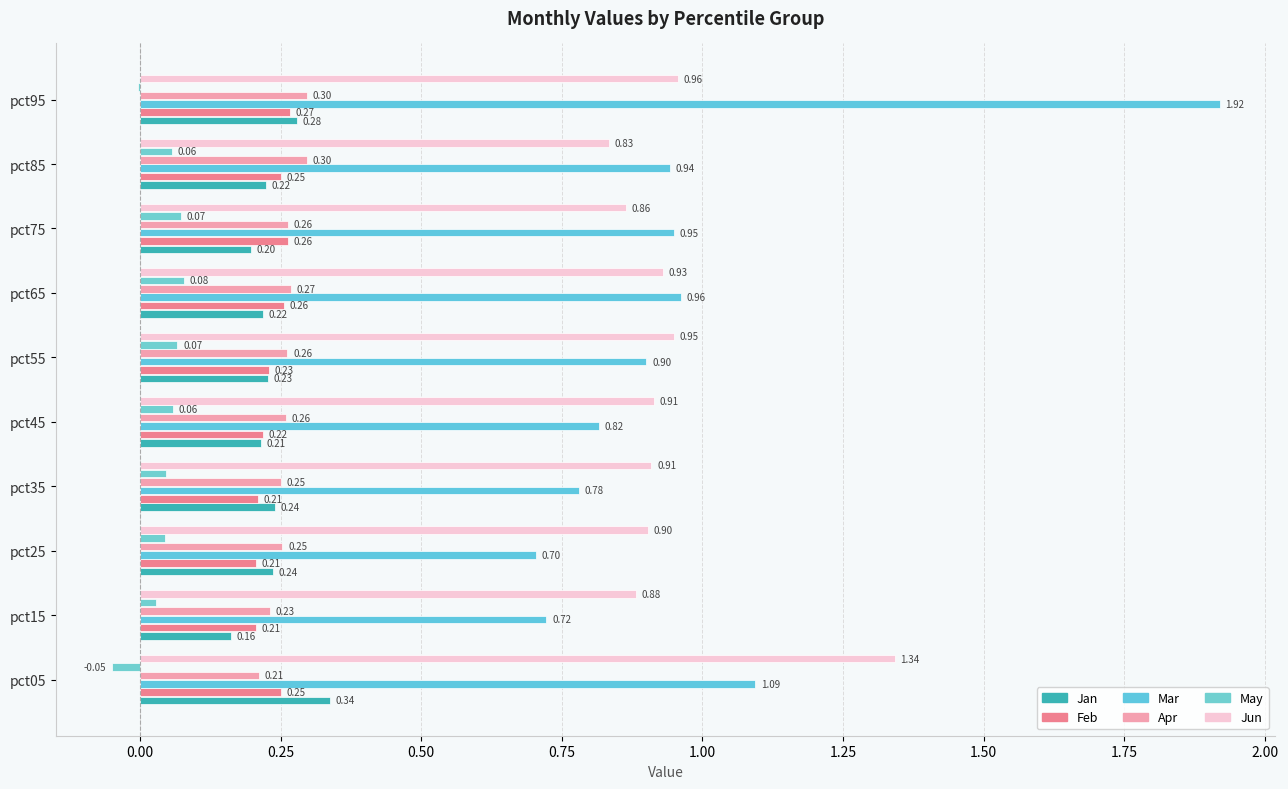

What is the average value of the Jan series?

0.2